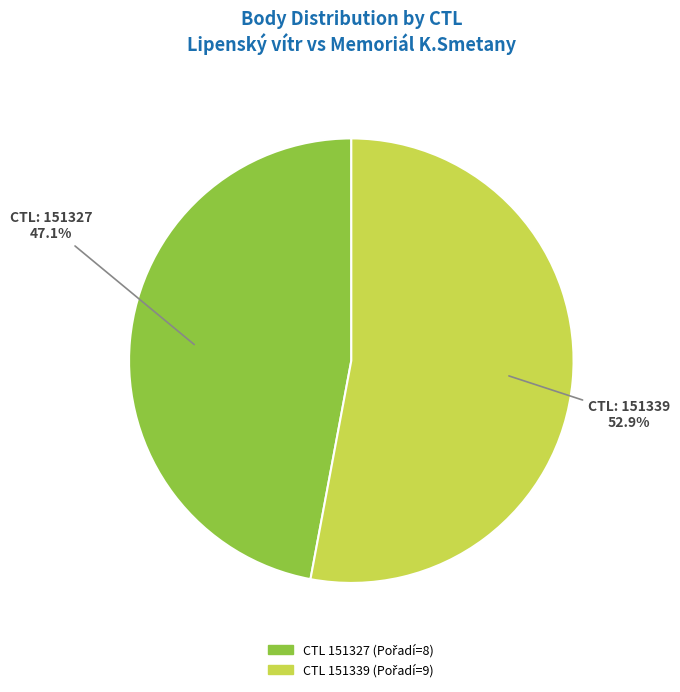

Is there a majority slice in this chart?

Yes